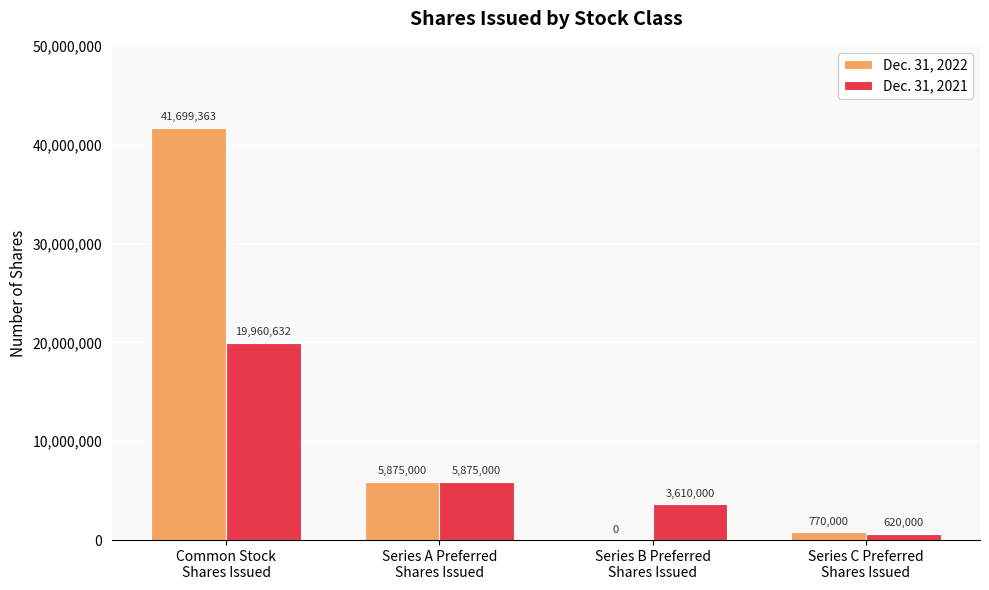

What is the highest value of the Dec. 31, 2022 series?

41699363